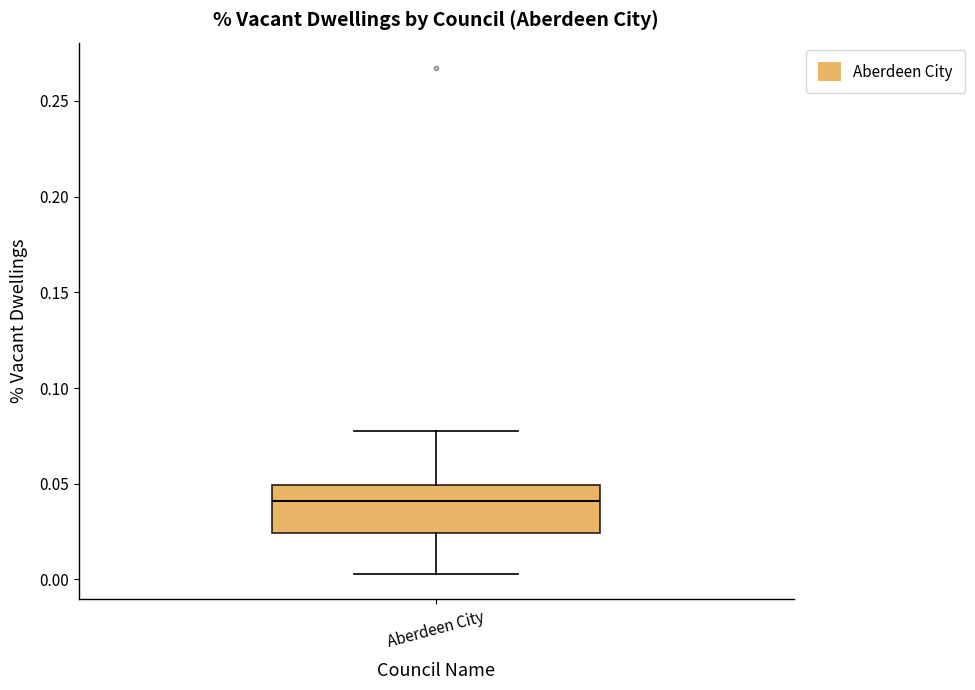

Read this box plot against the y-axis: the position of the median line, the range covered by the box, and the ends of both whiskers. The values are not printed on the chart, so give them approximately, as read against the axis.

median 0.040, box 0.025 to 0.050, whiskers 0.005 to 0.075